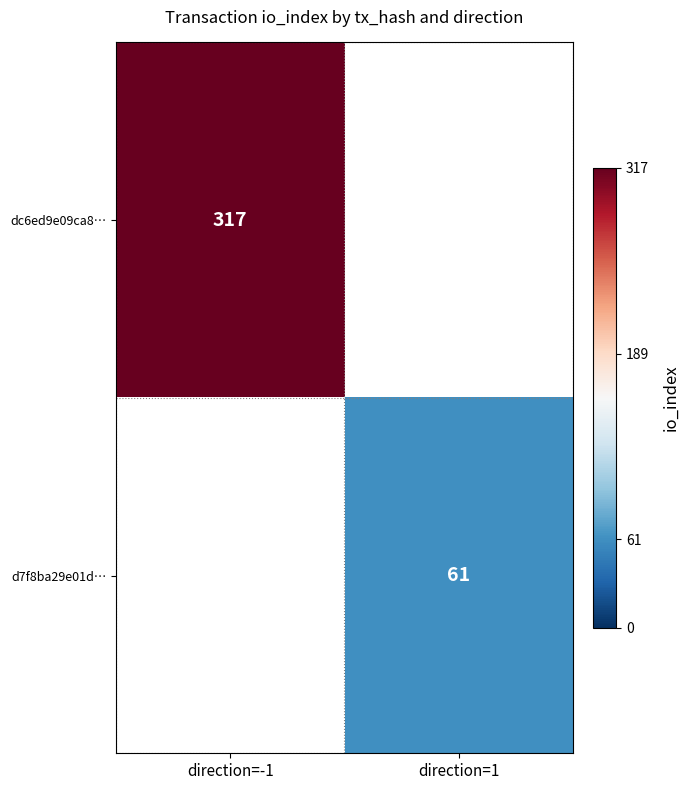

Is the value of d7f8ba29e01d… at direction=1 greater than the value of dc6ed9e09ca8… at direction=-1?

No